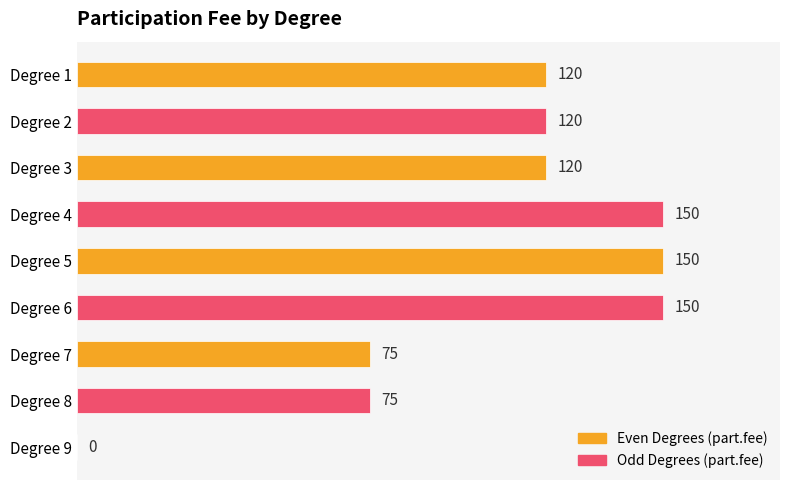

Which has a higher value, Degree 7 or Degree 2?

Degree 2